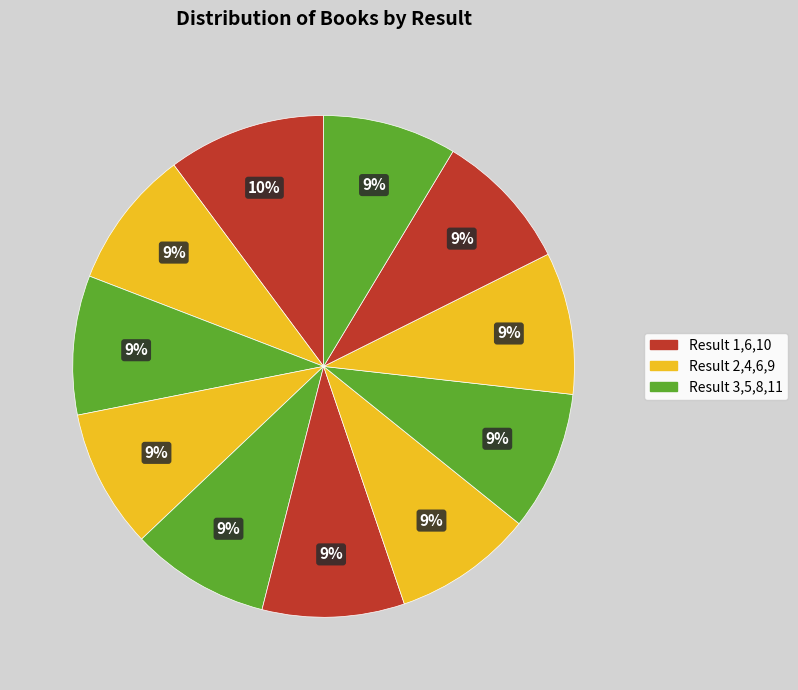

Count the number of slices in the pie.

11